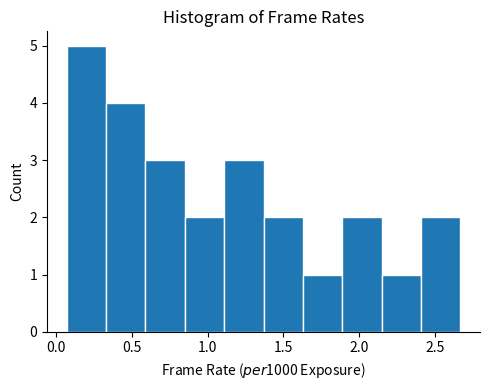

How tall is the bar that spans 0.60 to 0.85 on the x-axis? Neither the bar edges nor the heights are printed on the chart, so give them approximately, as read against the axes.

3